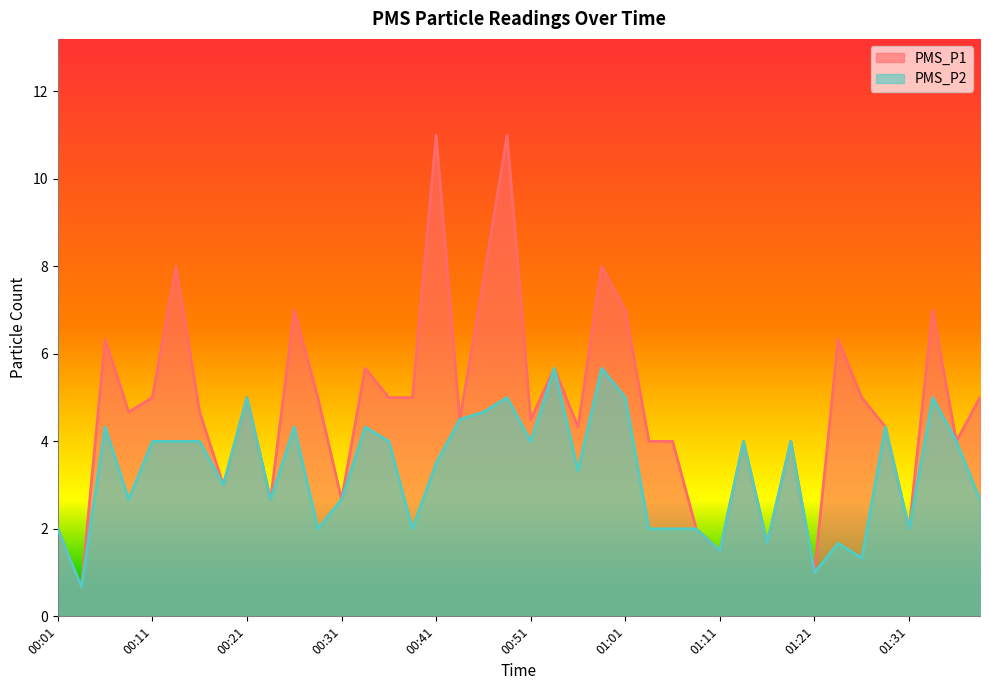

Reading left to right, transcribe all the data shown in this chart.

PMS_P1: 2.0	0.7	6.3	4.7	5.0	8.0	4.7	3.0	5.0	2.7	7.0	5.0	2.7	5.7	5.0	5.0	11.0	4.5	7.7	11.0	4.5	5.7	4.3	8.0	7.0	4.0	4.0	2.0	1.5	4.0	1.7	4.0	1.0	6.3	5.0	4.3	2.0	7.0	4.0	5.0
PMS_P2: 2.0	0.7	4.3	2.7	4.0	4.0	4.0	3.0	5.0	2.7	4.3	2.0	2.7	4.3	4.0	2.0	3.5	4.5	4.7	5.0	4.0	5.7	3.3	5.7	5.0	2.0	2.0	2.0	1.5	4.0	1.7	4.0	1.0	1.7	1.3	4.3	2.0	5.0	4.0	2.7